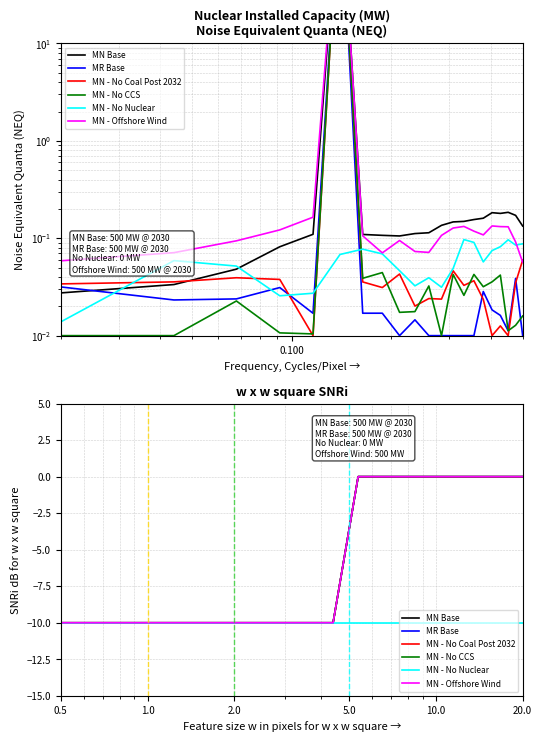

What are all the series names shown in the legend?

MN Base, MR Base, MN - No Coal Post 2032, MN - No CCS, MN - No Nuclear, MN - Offshore Wind